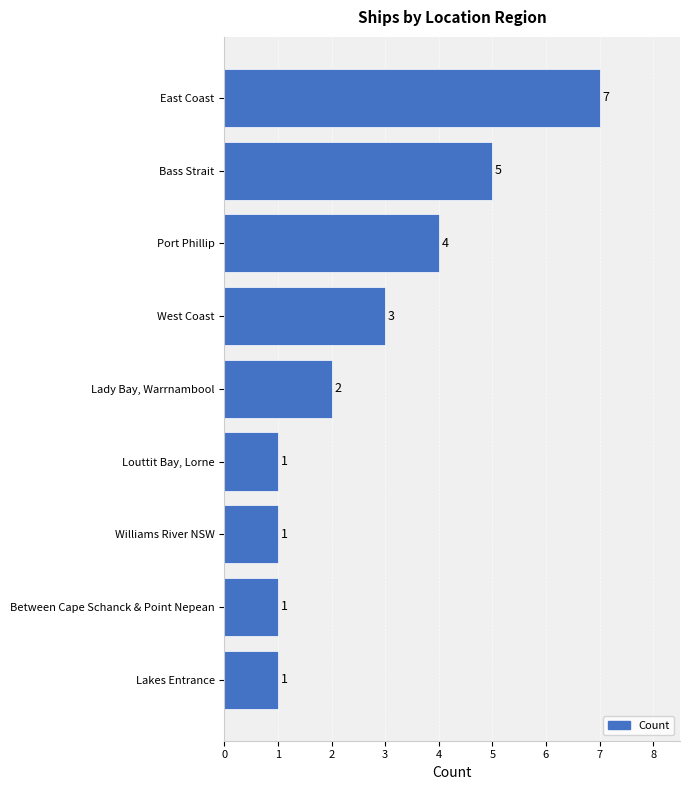

Is it true that the value at Louttit Bay, Lorne is 1?

True